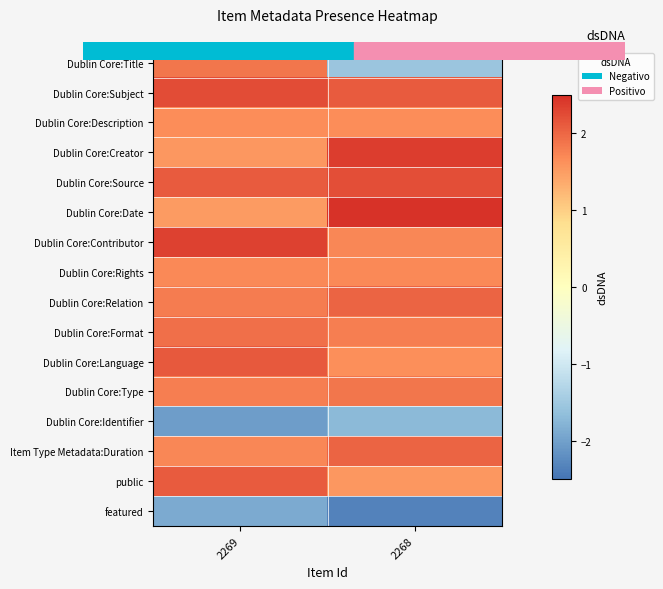

At how many categories does at least one series exceed 0?

2